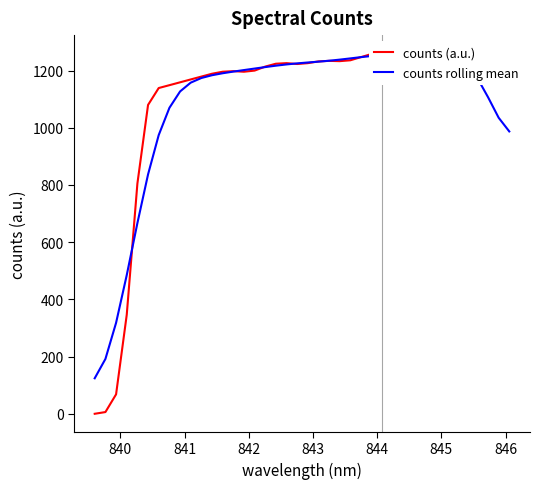

Does the chart have visible grid lines?

No